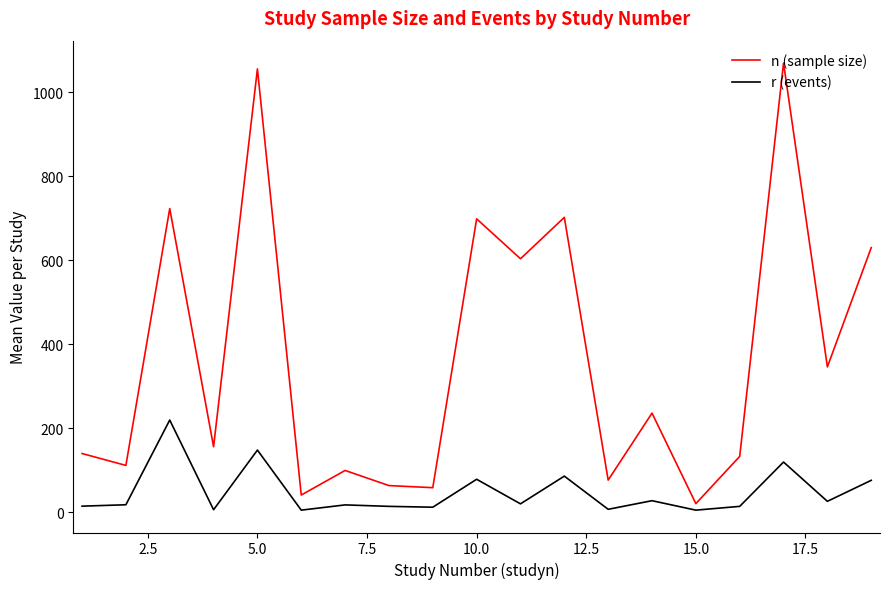

How many values in the n (sample size) series are below 155?

9